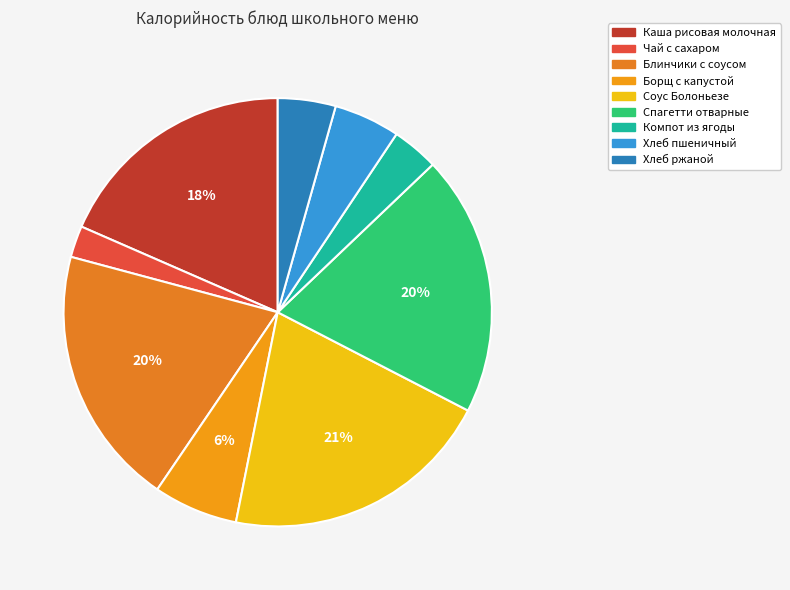

To the nearest percent, what is the average slice percentage?

11%